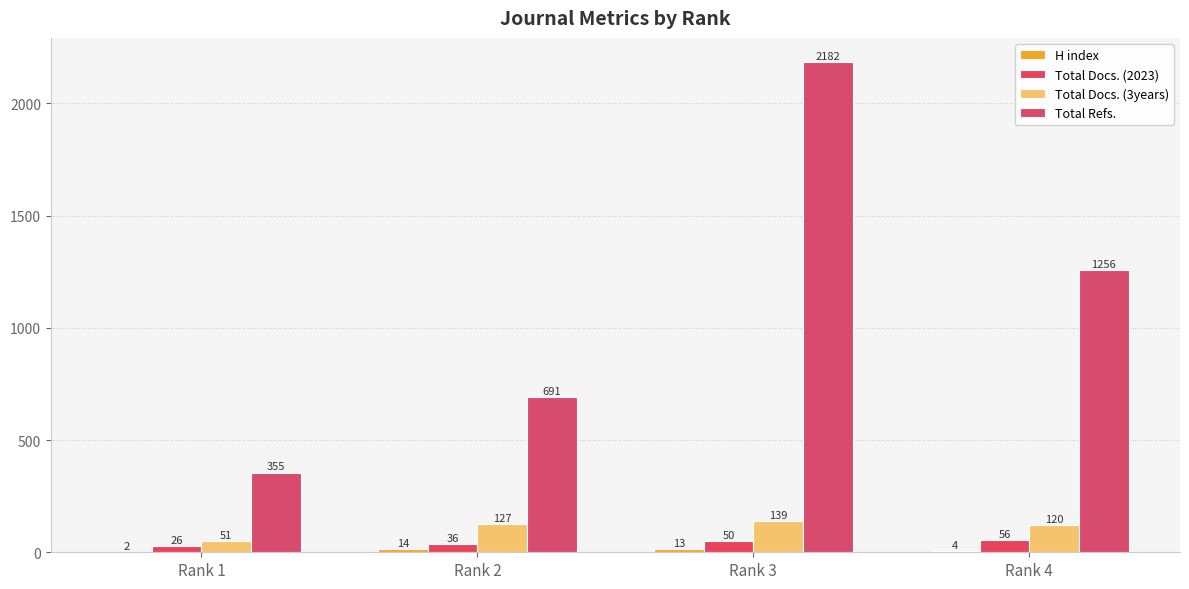

How many groups of bars are there?

4